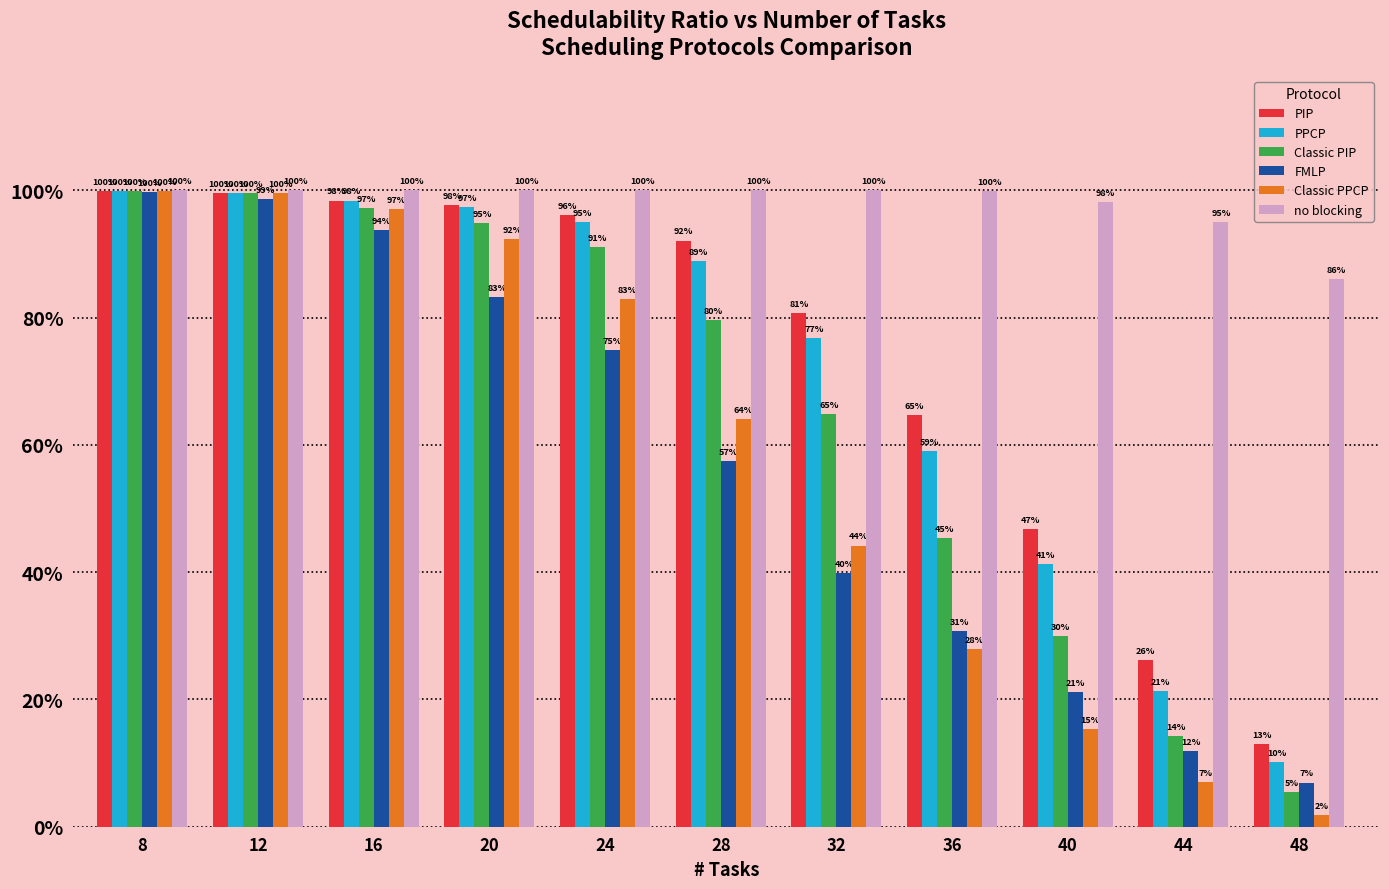

What is the value of the no blocking bar at the 4th from the left?

1.0